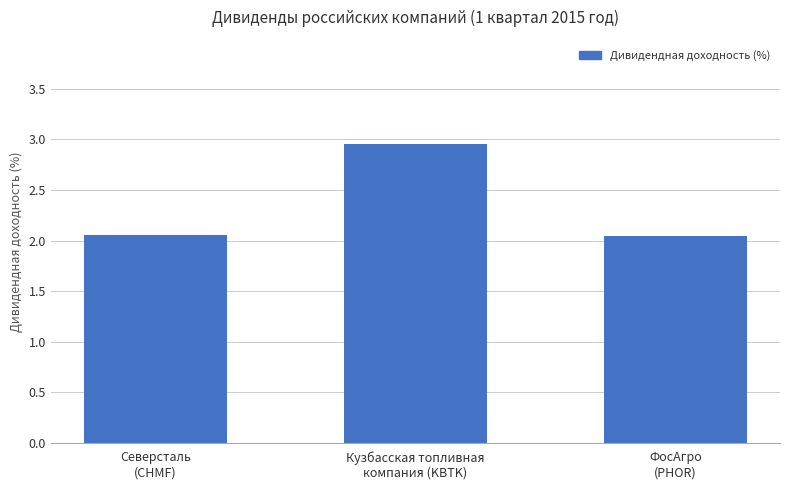

Approximately how many times larger is the value at Кузбасская топливная
компания (KBTK) compared to Северсталь
(CHMF)?

1.4